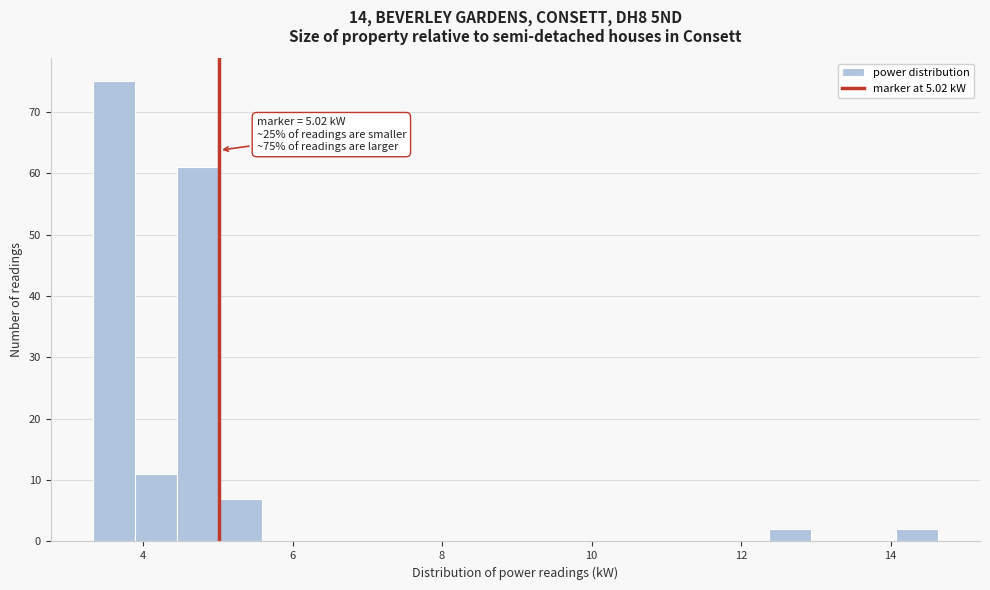

Read against the x-axis, roughly where is the centre of the tallest bar?

3.6